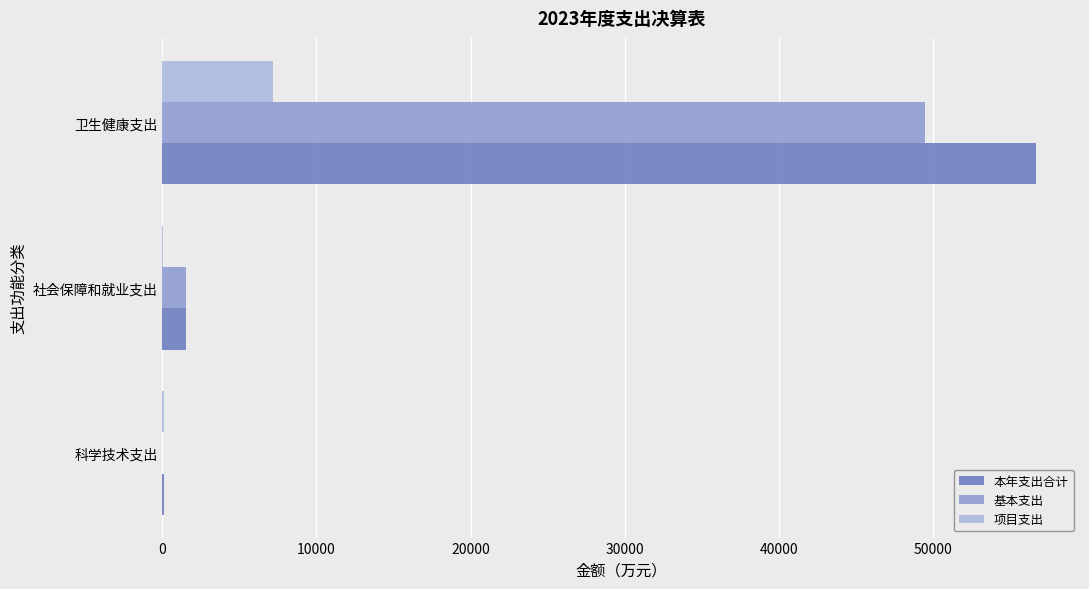

What is the sum of all 基本支出 values?

50991.7